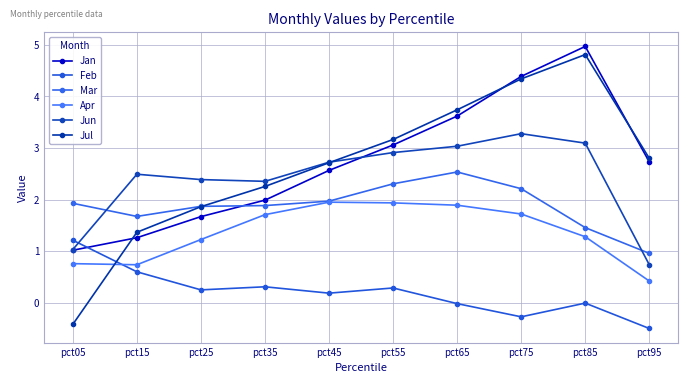

Reading left to right, extract all data points from this chart.

Jan: pct05=1.0	pct15=1.3	pct25=1.7	pct35=2.0	pct45=2.6	pct55=3.1	pct65=3.6	pct75=4.4	pct85=5.0	pct95=2.7
Feb: pct05=1.2	pct15=0.6	pct25=0.3	pct35=0.3	pct45=0.2	pct55=0.3	pct65=-0.0	pct75=-0.3	pct85=-0.0	pct95=-0.5
Mar: pct05=1.9	pct15=1.7	pct25=1.9	pct35=1.9	pct45=2.0	pct55=2.3	pct65=2.5	pct75=2.2	pct85=1.5	pct95=1.0
Apr: pct05=0.8	pct15=0.7	pct25=1.2	pct35=1.7	pct45=1.9	pct55=1.9	pct65=1.9	pct75=1.7	pct85=1.3	pct95=0.4
Jun: pct05=1.0	pct15=2.5	pct25=2.4	pct35=2.4	pct45=2.7	pct55=2.9	pct65=3.0	pct75=3.3	pct85=3.1	pct95=0.7
Jul: pct05=-0.4	pct15=1.4	pct25=1.9	pct35=2.3	pct45=2.7	pct55=3.2	pct65=3.7	pct75=4.3	pct85=4.8	pct95=2.8